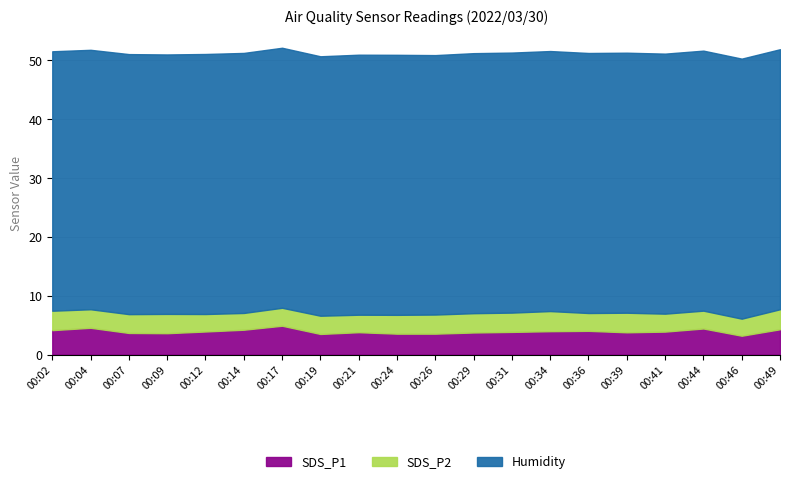

What is the average value of the Humidity series?

44.2